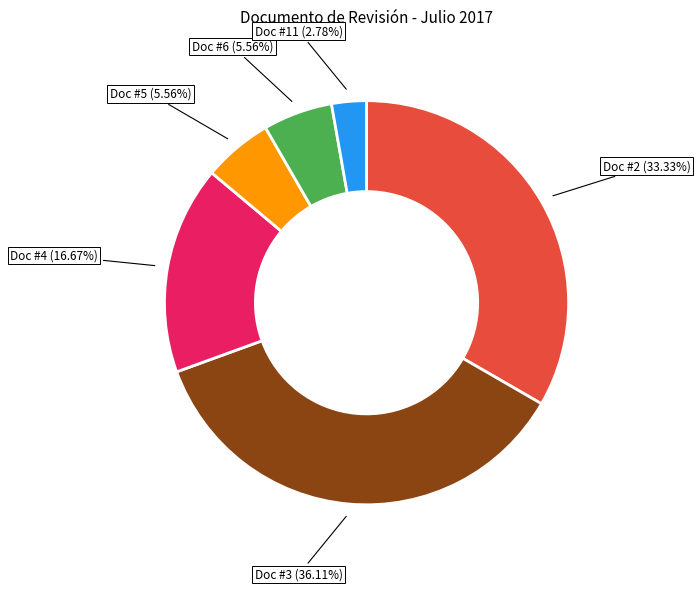

Between Doc #3 (36.11%) and Doc #4 (16.67%), which is larger?

Doc #3 (36.11%)